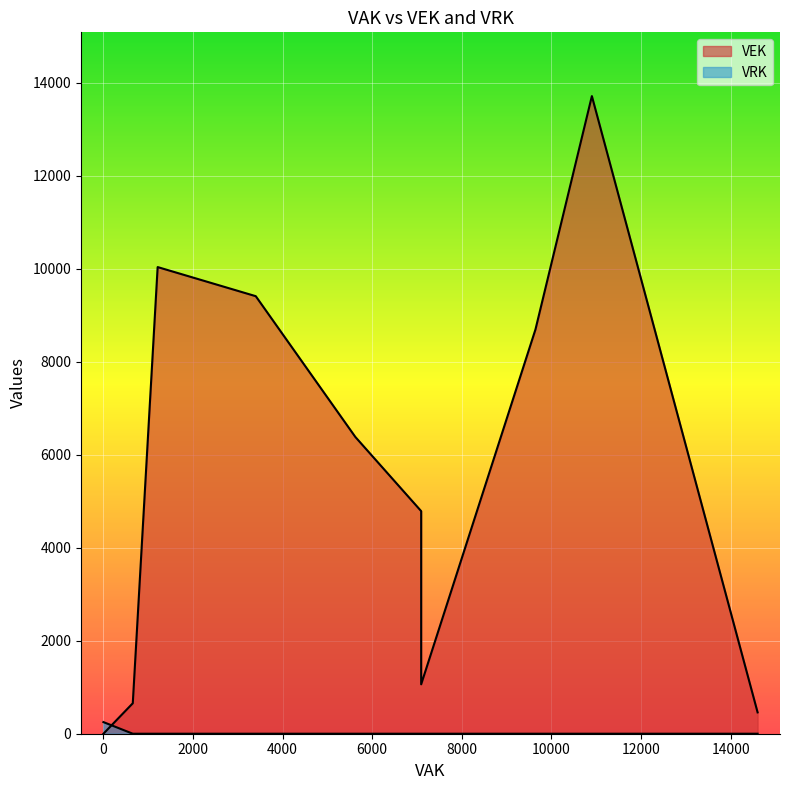

How many lines are shown in the chart?

2